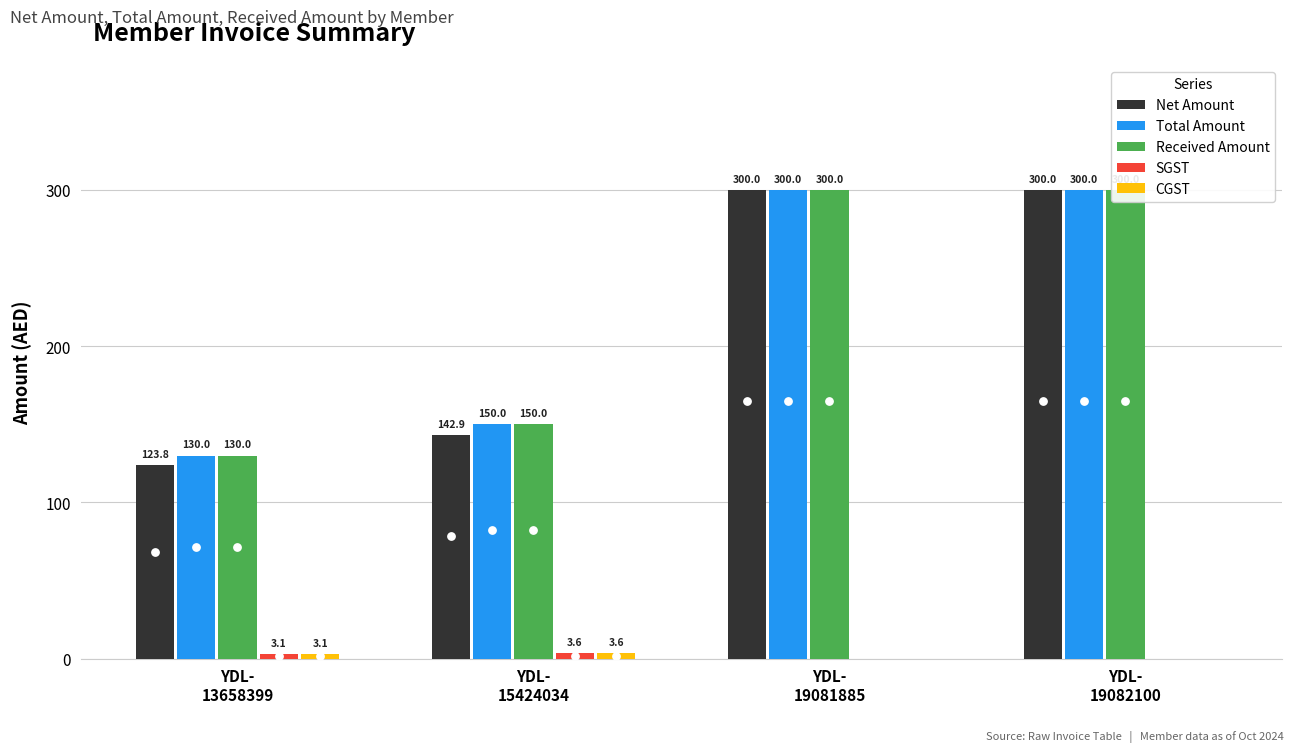

Which series contains the highest Y value?

Net Amount